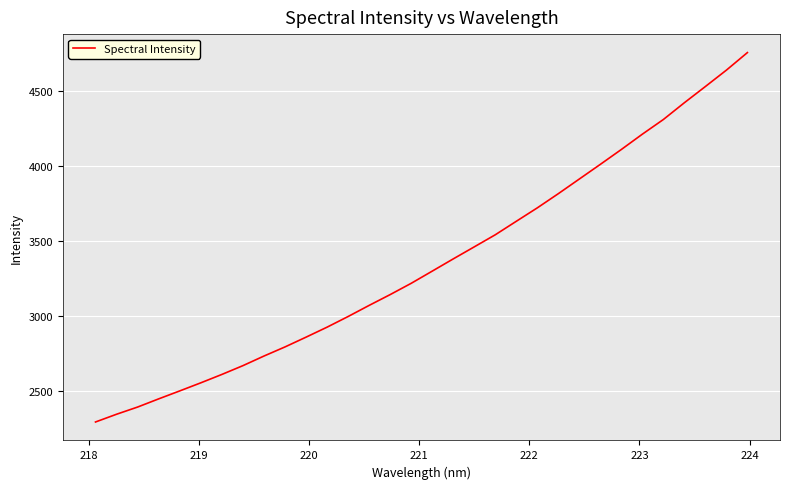

What is the difference between the maximum and minimum values?

2460.6